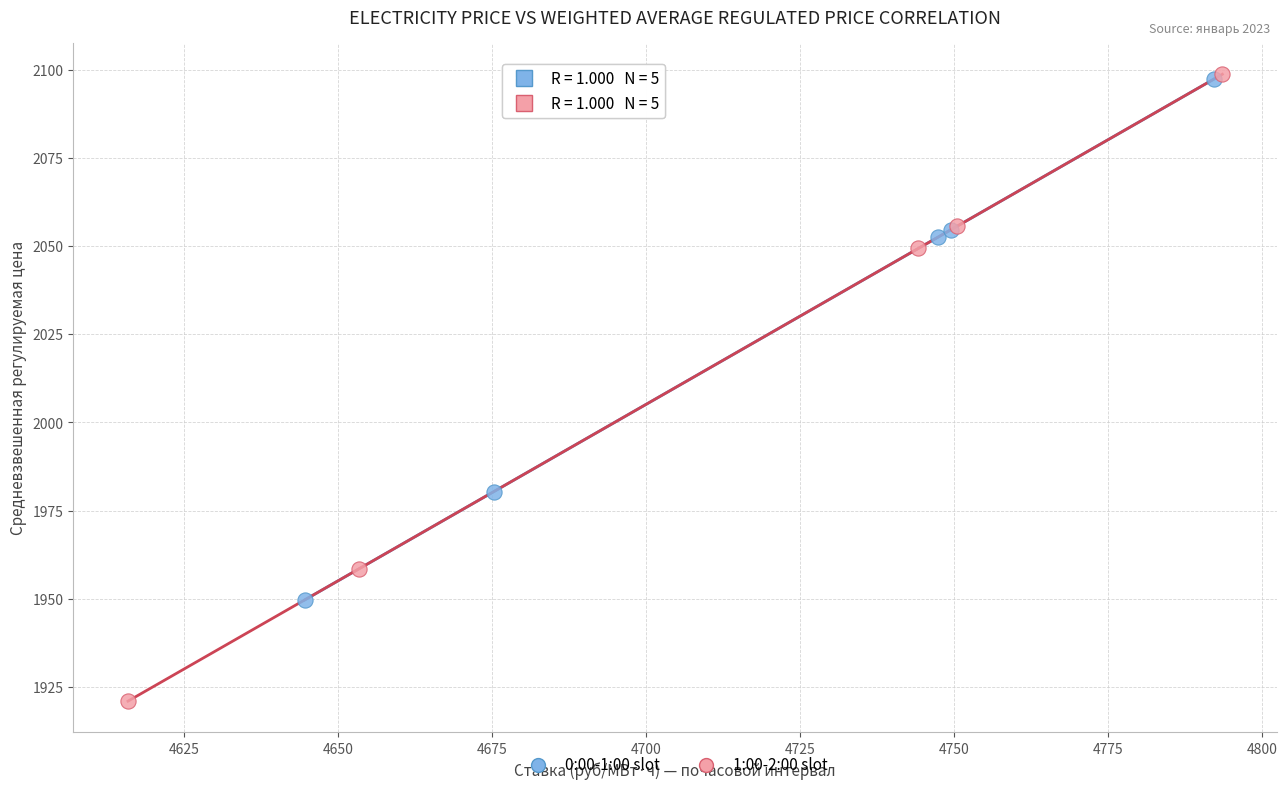

Which series contains the lowest Y value?

1:00-2:00 slot